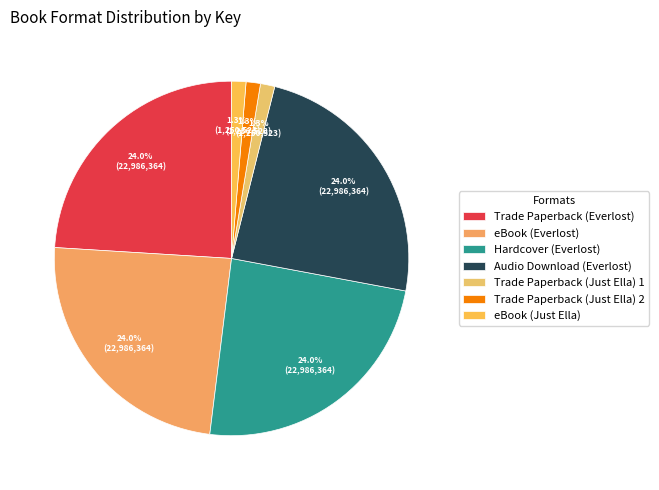

The eBook (Just Ella) slice represents 1% of the pie. True or false?

True